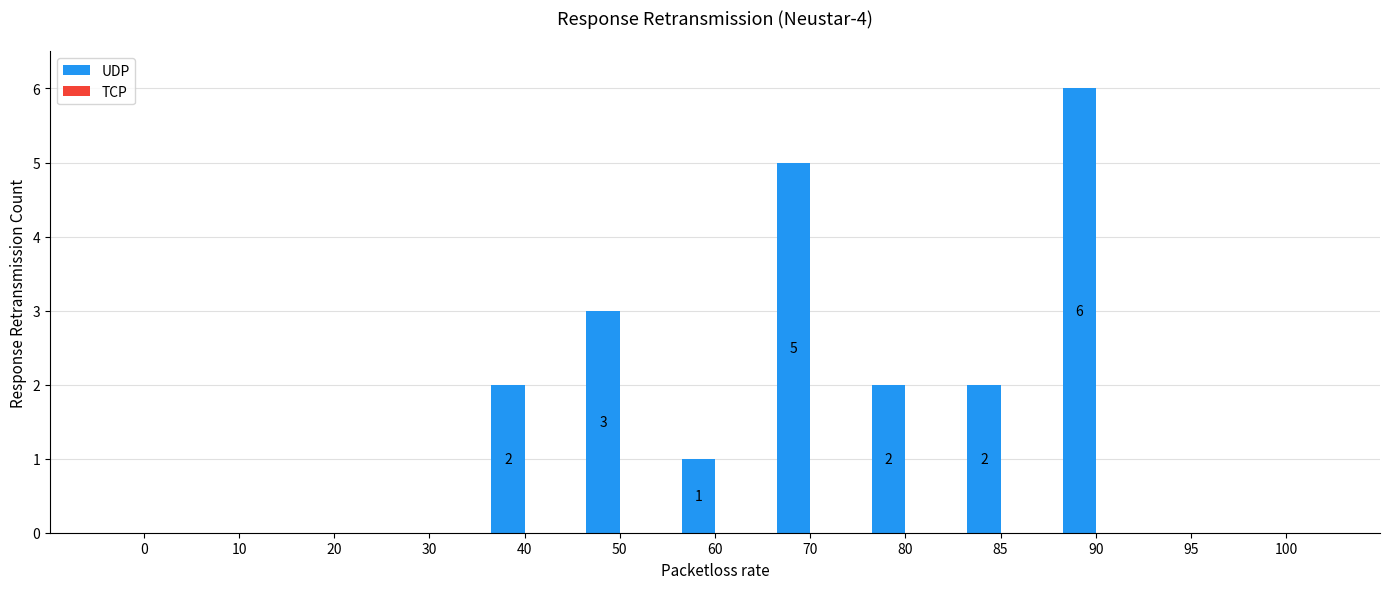

The value at 85 is 2. True or false?

True